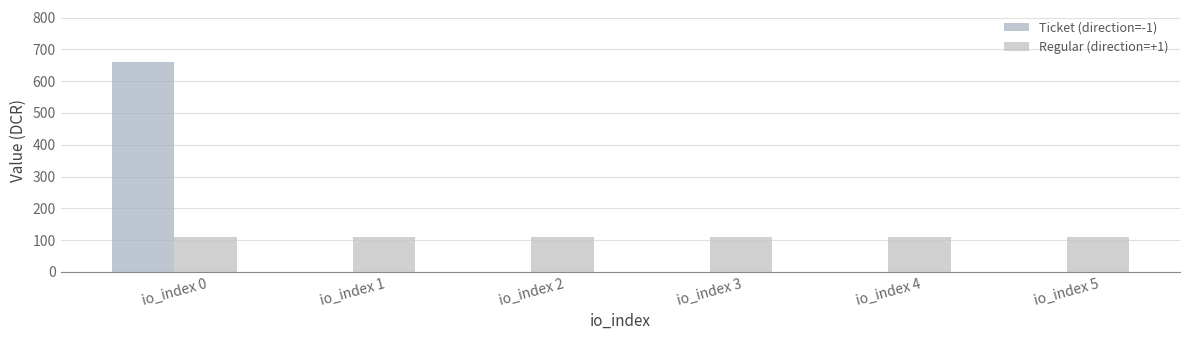

Are the bars horizontal?

No